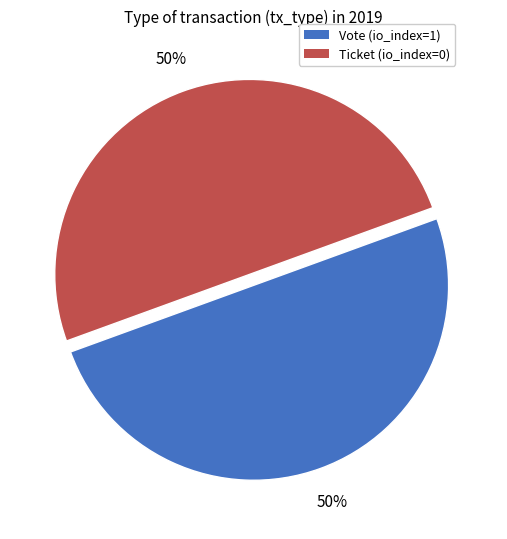

True or false: Vote accounts for 57% of the total.

False